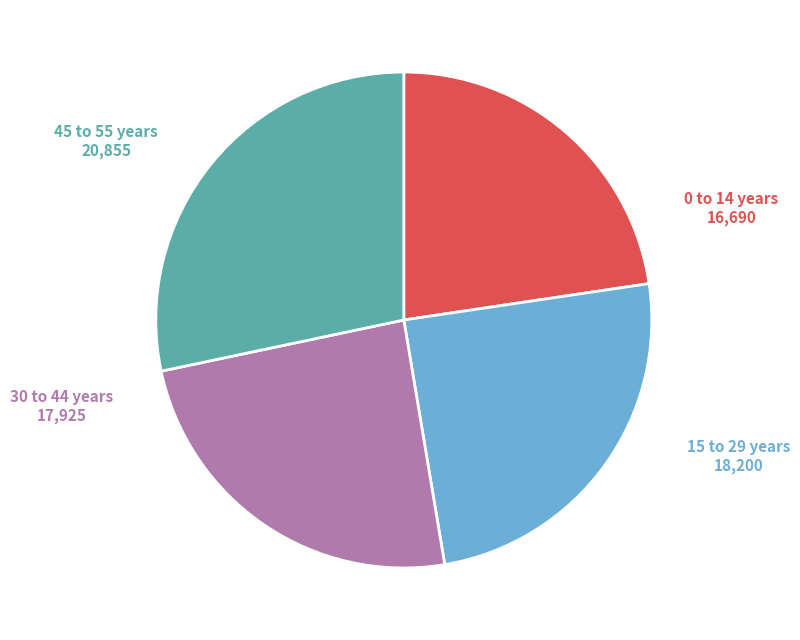

Does any single category account for the majority?

No